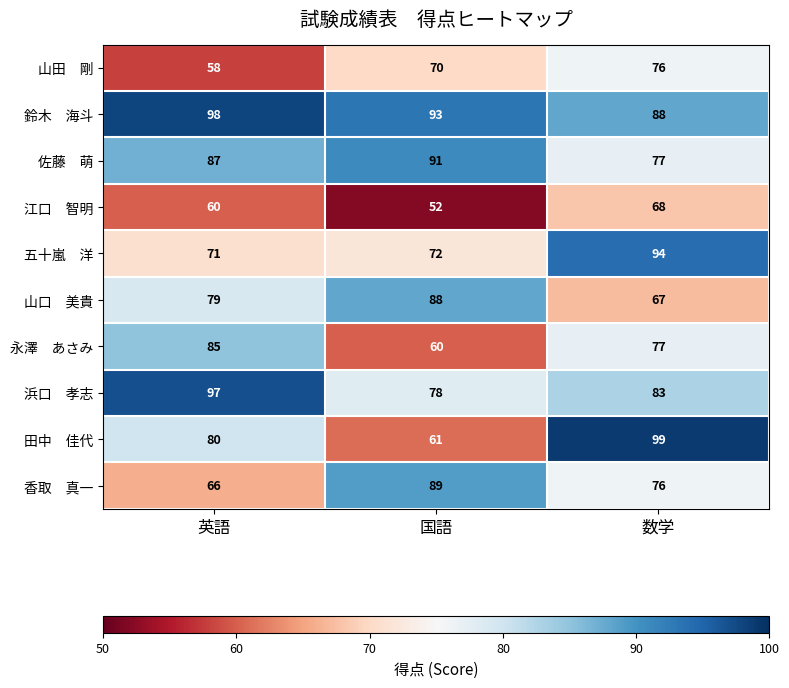

Which category has the highest value across all series?

数学